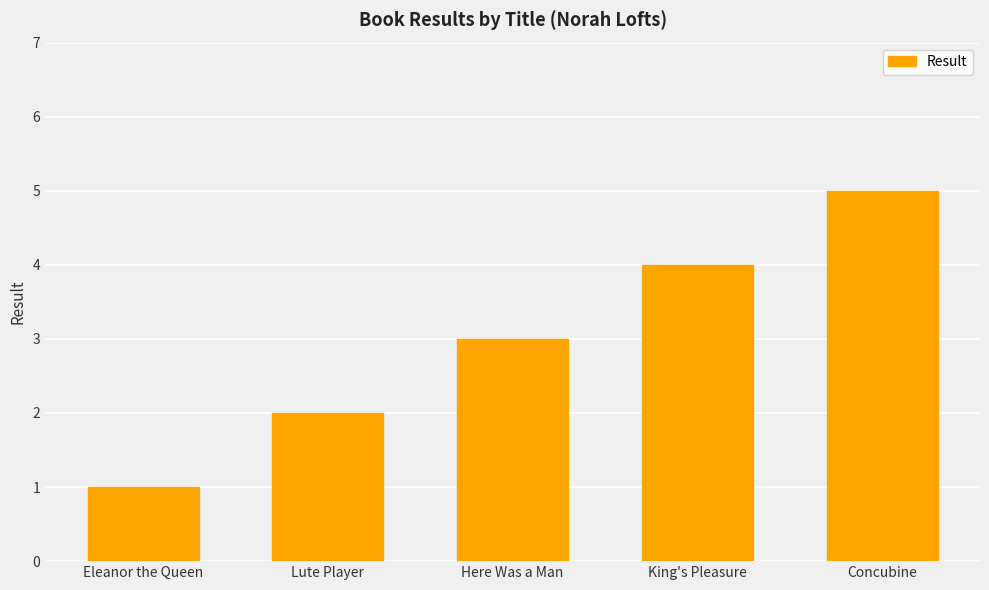

Reading right to left, extract all data points from this chart.

5	4	3	2	1